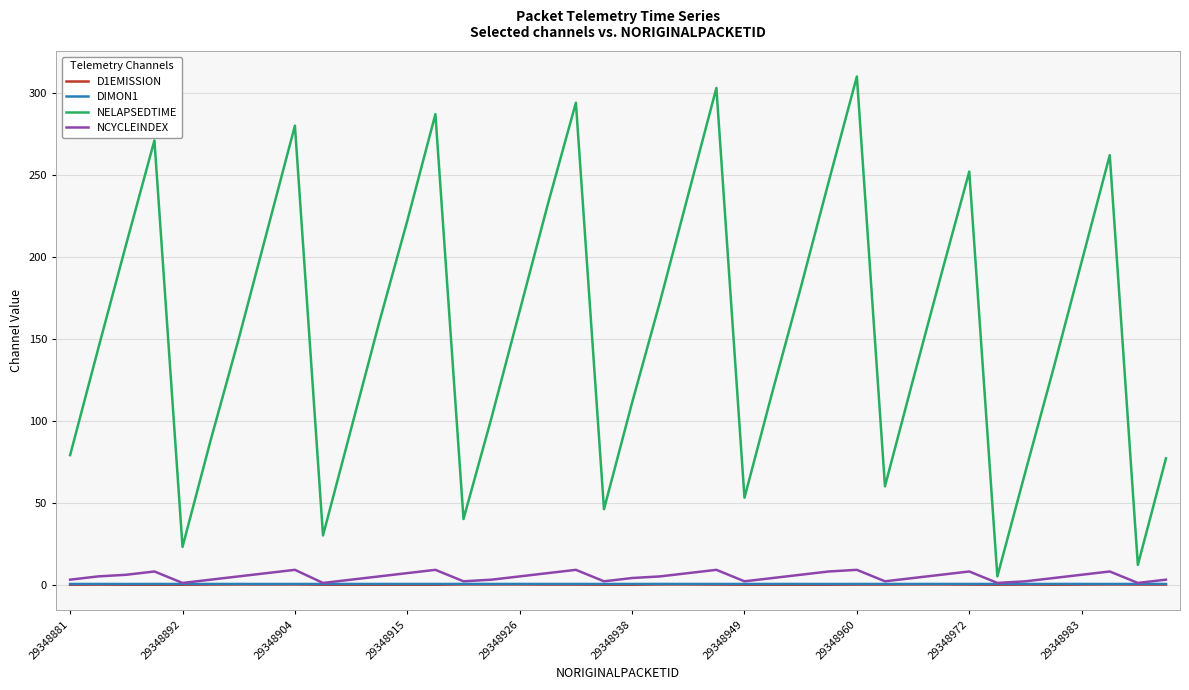

What is the greatest value displayed?

310.0